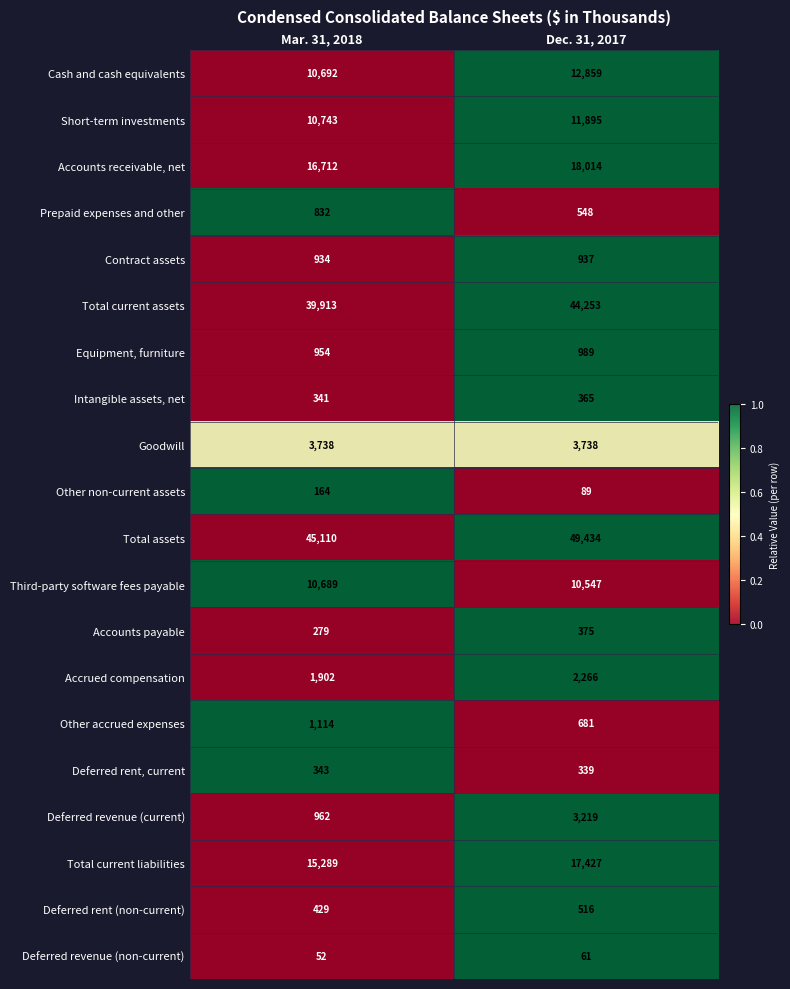

Which series has the largest total across all categories?

Total assets